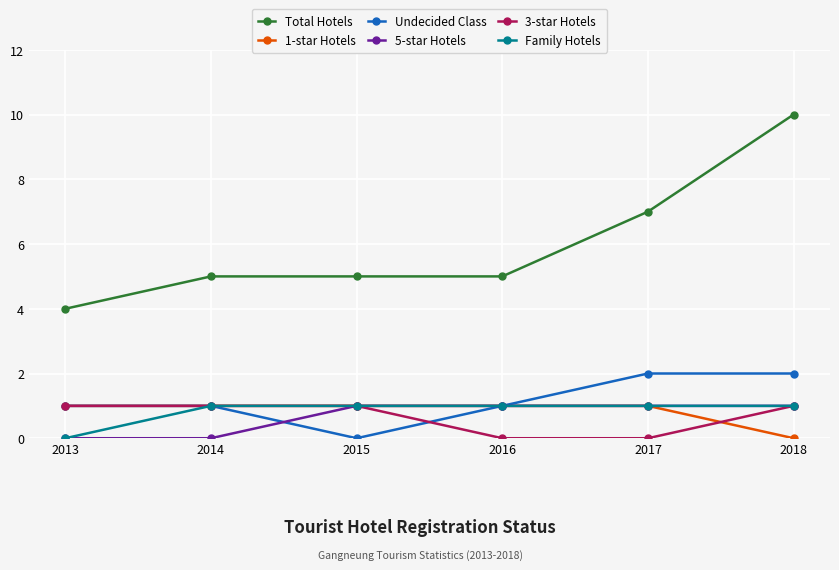

What is the value of the Total Hotels point at the 3rd from the left?

5